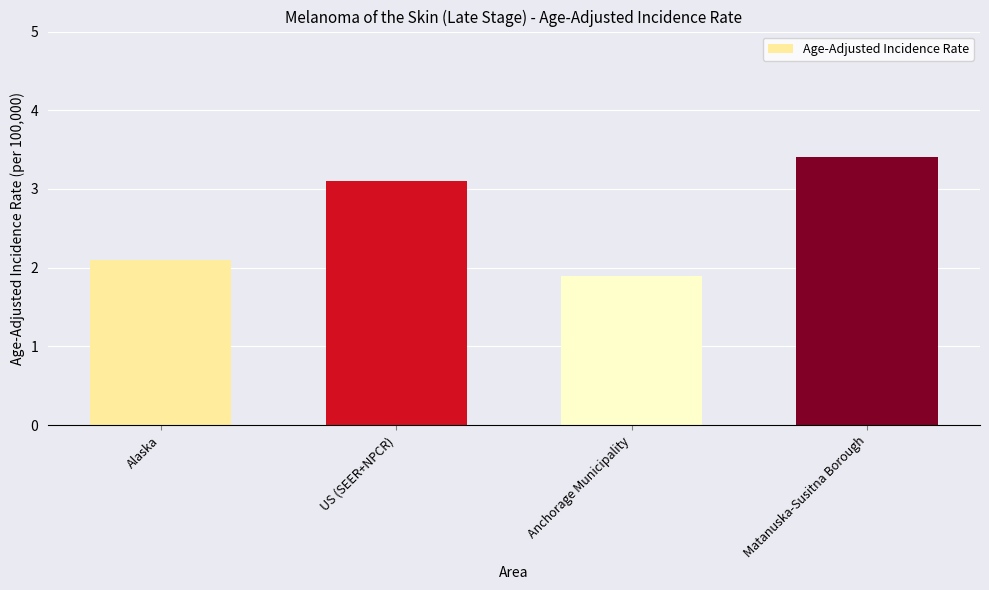

What is the difference between the values at Matanuska-Susitna Borough and US (SEER+NPCR)?

0.3